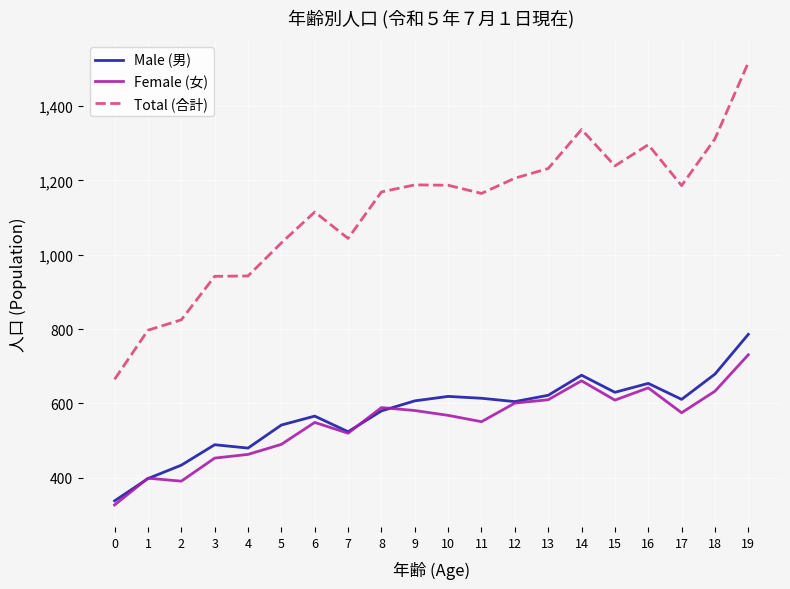

What value does the Female (女) series have at 14, to the nearest 10?

660